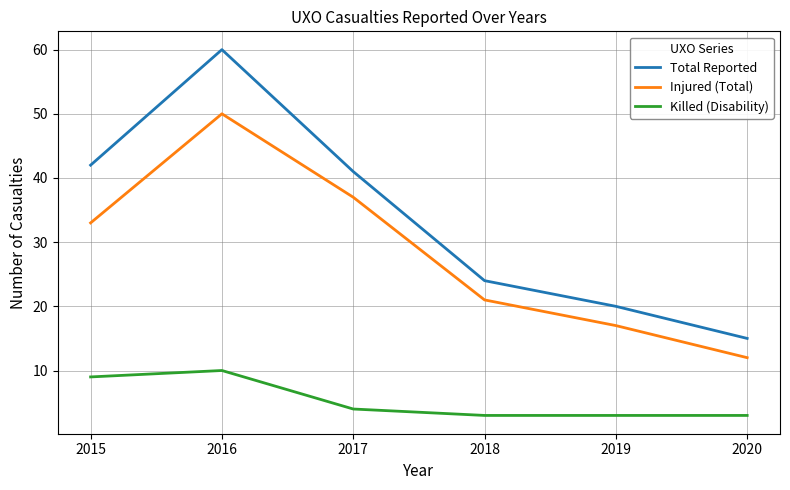

The value of Total Reported at 2020 is 24. True or false?

False